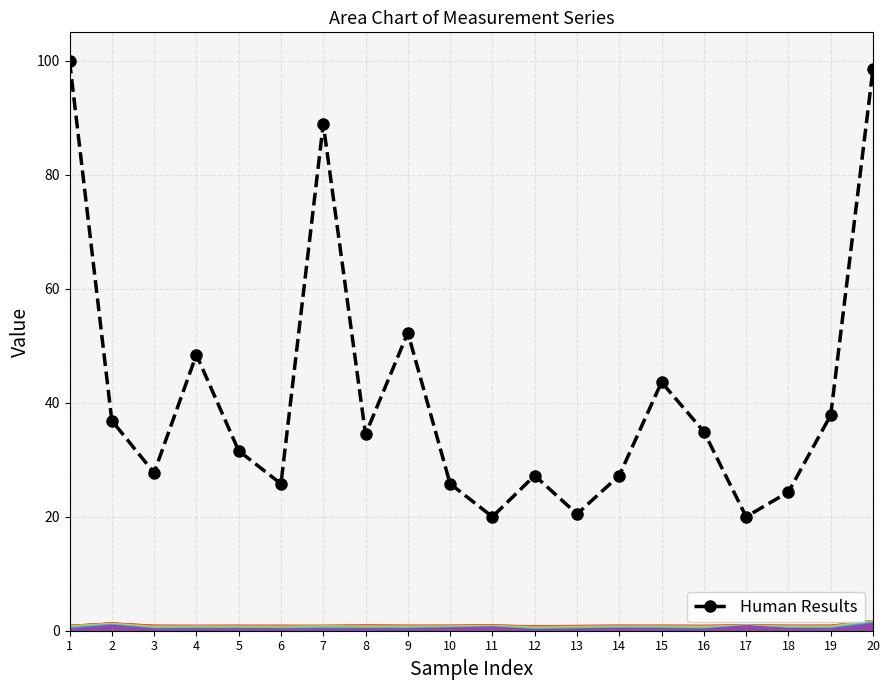

List the labels in order of value, smallest first.

11, 17, 13, 18, 6, 10, 12, 14, 3, 5, 8, 16, 2, 19, 15, 4, 9, 7, 20, 1